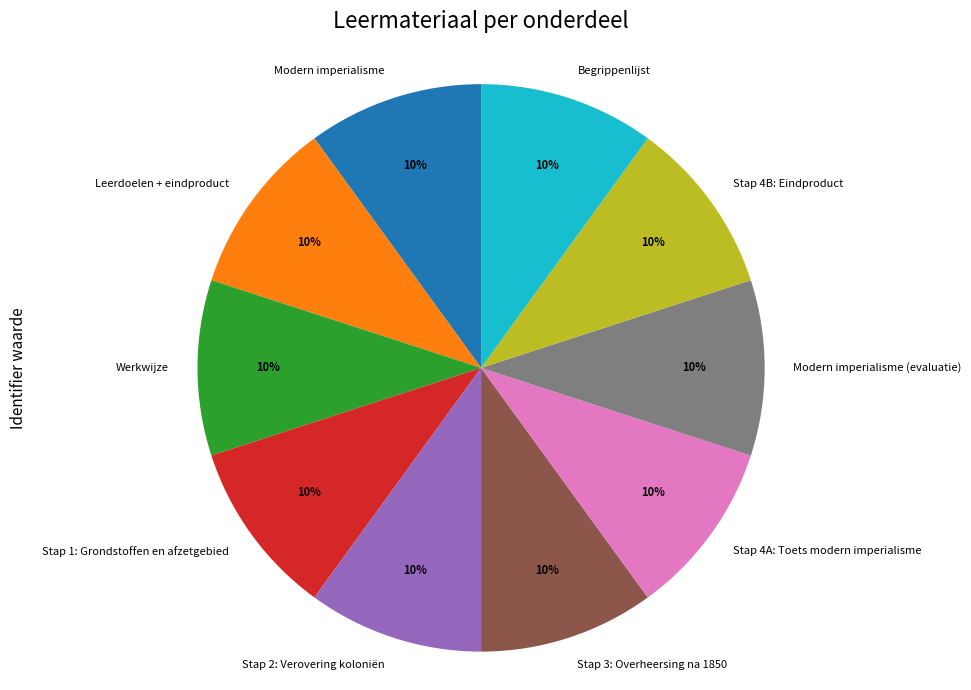

Combined, do Modern imperialisme and Stap 3: Overheersing na 1850 account for over 50%?

No